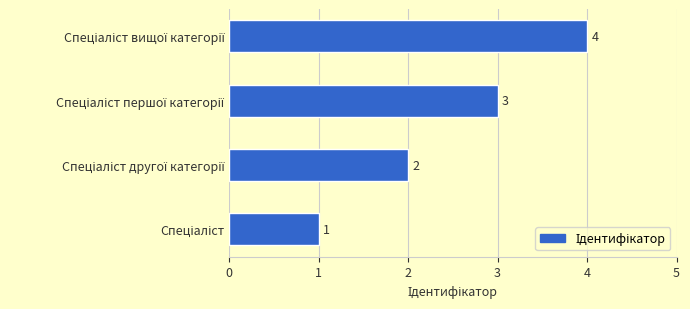

How many values are between 2 and 4?

3